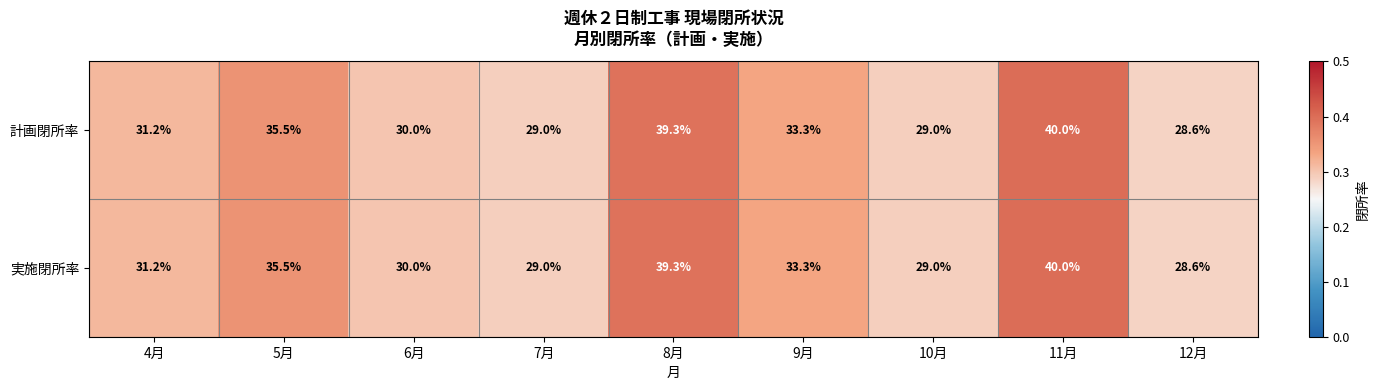

What is the sum of the 実施閉所率 values at 9月 and 11月?

73.3